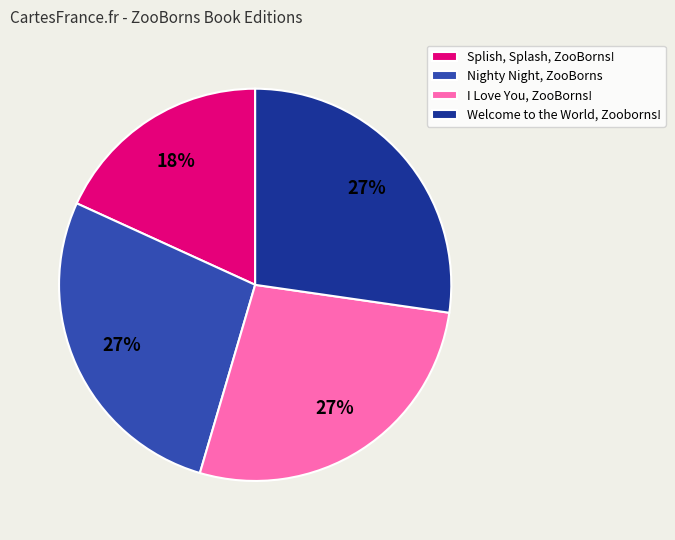

Which has a higher value, Nighty Night, ZooBorns or Splish, Splash, ZooBorns!?

Nighty Night, ZooBorns